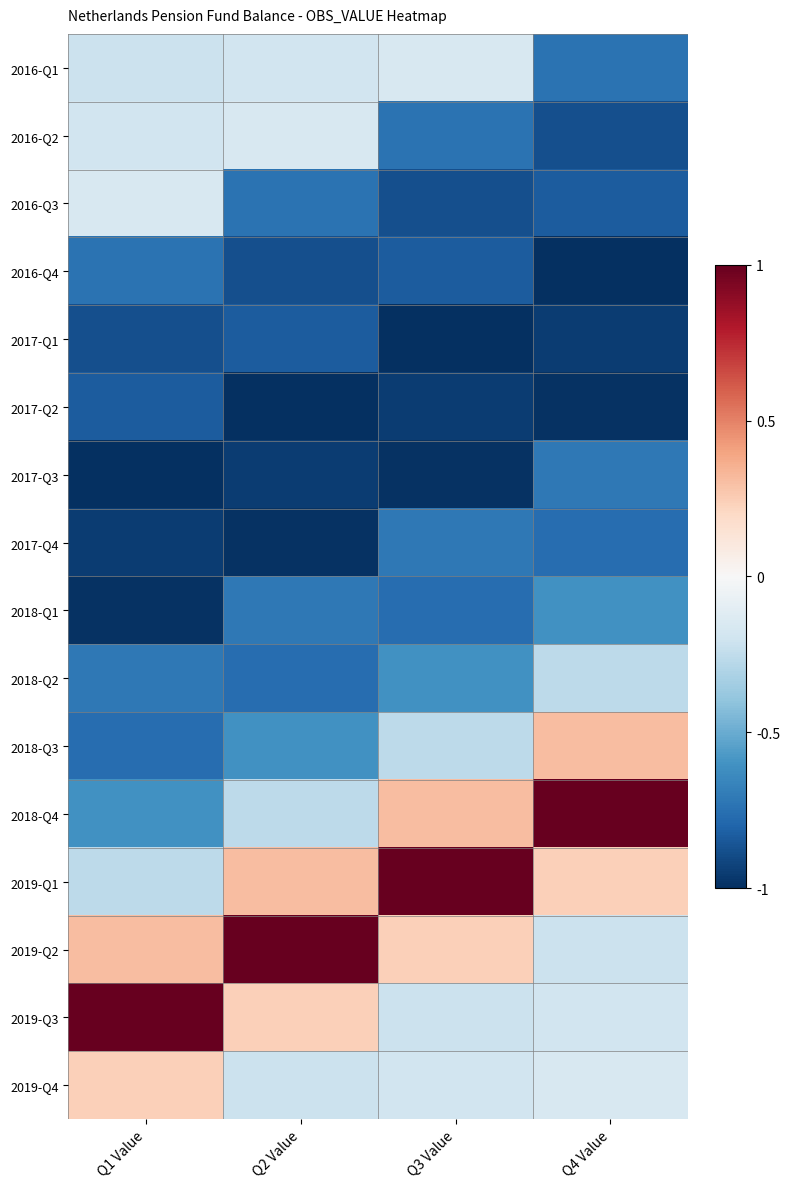

Reading right to left, transcribe all the data shown in this chart.

2016-Q1: Q4 Value=-0.7	Q3 Value=-0.2	Q2 Value=-0.2	Q1 Value=-0.2
2016-Q2: Q4 Value=-0.9	Q3 Value=-0.7	Q2 Value=-0.2	Q1 Value=-0.2
2016-Q3: Q4 Value=-0.8	Q3 Value=-0.9	Q2 Value=-0.7	Q1 Value=-0.2
2016-Q4: Q4 Value=-1.0	Q3 Value=-0.8	Q2 Value=-0.9	Q1 Value=-0.7
2017-Q1: Q4 Value=-0.9	Q3 Value=-1.0	Q2 Value=-0.8	Q1 Value=-0.9
2017-Q2: Q4 Value=-1.0	Q3 Value=-0.9	Q2 Value=-1.0	Q1 Value=-0.8
2017-Q3: Q4 Value=-0.7	Q3 Value=-1.0	Q2 Value=-0.9	Q1 Value=-1.0
2017-Q4: Q4 Value=-0.8	Q3 Value=-0.7	Q2 Value=-1.0	Q1 Value=-0.9
2018-Q1: Q4 Value=-0.6	Q3 Value=-0.8	Q2 Value=-0.7	Q1 Value=-1.0
2018-Q2: Q4 Value=-0.3	Q3 Value=-0.6	Q2 Value=-0.8	Q1 Value=-0.7
2018-Q3: Q4 Value=0.3	Q3 Value=-0.3	Q2 Value=-0.6	Q1 Value=-0.8
2018-Q4: Q4 Value=1.0	Q3 Value=0.3	Q2 Value=-0.3	Q1 Value=-0.6
2019-Q1: Q4 Value=0.2	Q3 Value=1.0	Q2 Value=0.3	Q1 Value=-0.3
2019-Q2: Q4 Value=-0.2	Q3 Value=0.2	Q2 Value=1.0	Q1 Value=0.3
2019-Q3: Q4 Value=-0.2	Q3 Value=-0.2	Q2 Value=0.2	Q1 Value=1.0
2019-Q4: Q4 Value=-0.2	Q3 Value=-0.2	Q2 Value=-0.2	Q1 Value=0.2